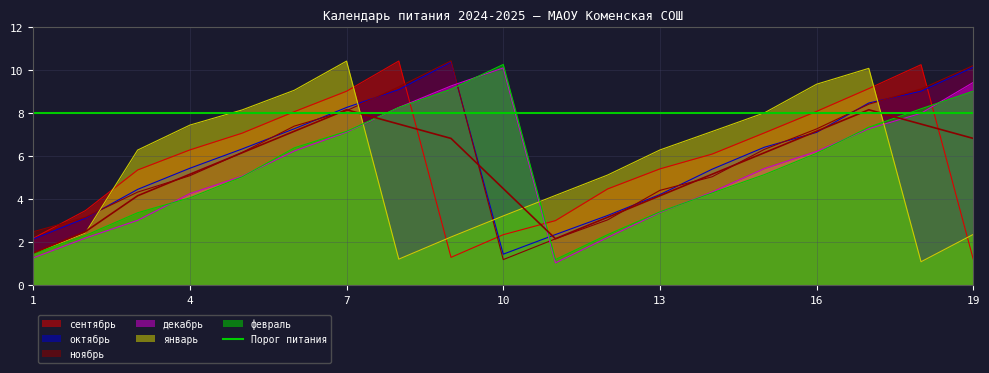

Rank the series by their maximum value, from highest to lowest.

октябрь, сентябрь, январь, ноябрь, декабрь, февраль